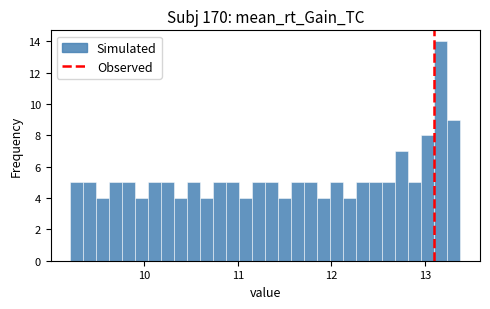

Around what value on the x-axis is the tallest bar? Give the approximate position of its centre, as read against the axis.

13.2